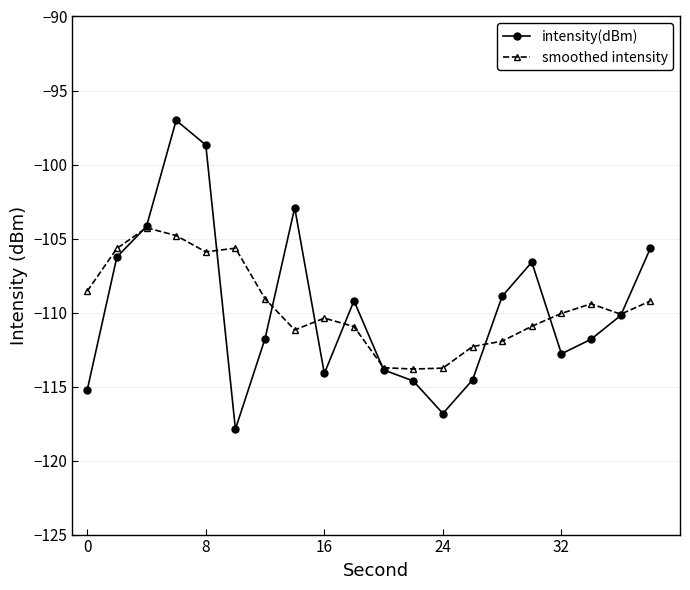

What is the minimum value shown in the chart?

-117.9